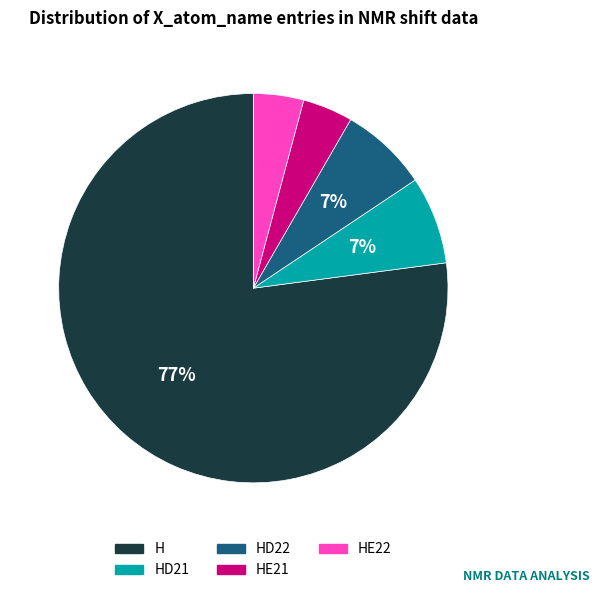

Is there any slice that represents more than half of the pie?

Yes